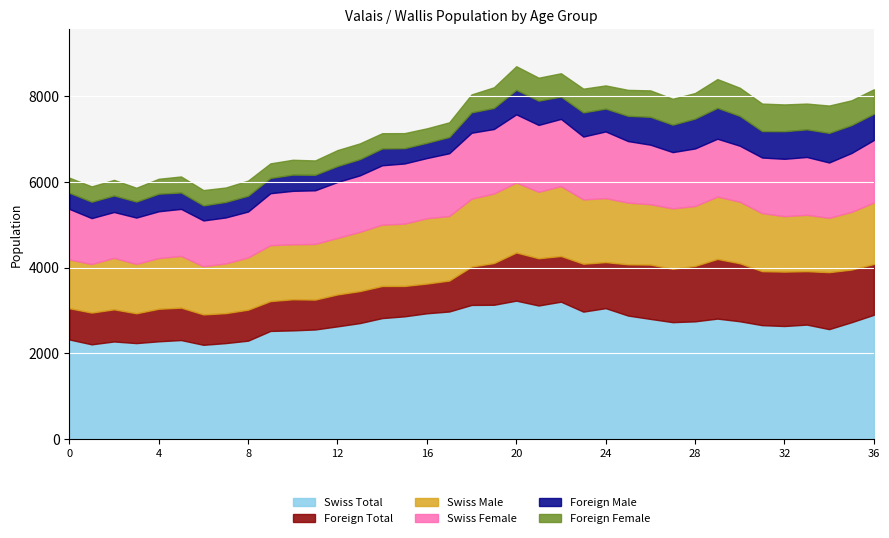

Which series has the widest spread of values?

Swiss Total